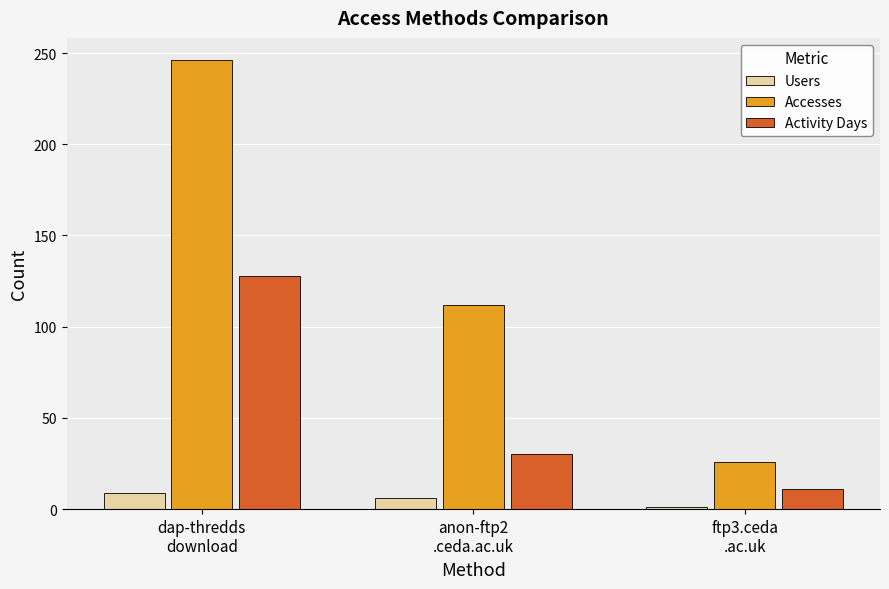

Which category has the highest value in the Activity Days series?

dap-thredds
download